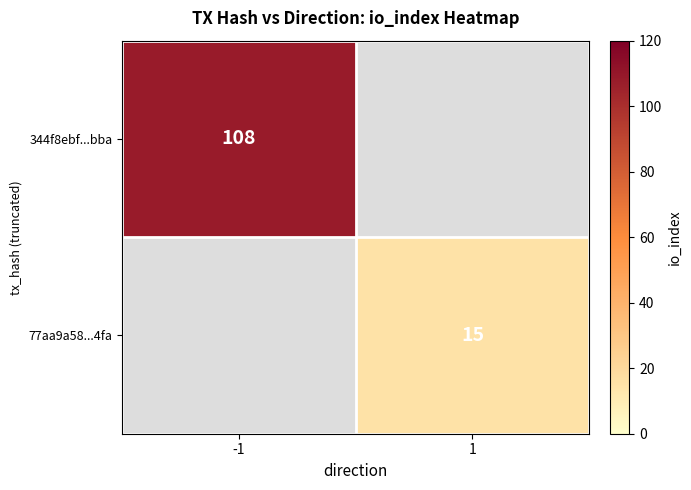

The value of 77aa9a58...4fa at 1 is 15. True or false?

True